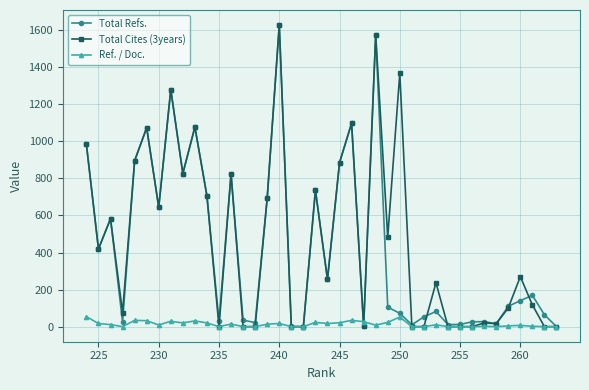

The value of Total Refs. at 230 is 216. True or false?

False